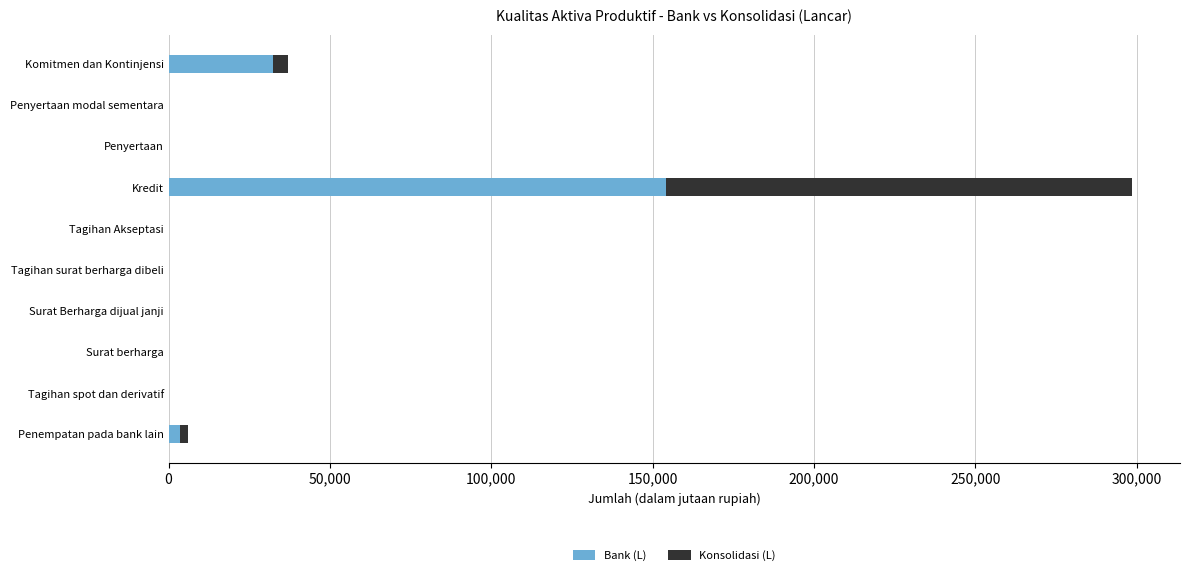

The value of Bank (L) at Surat berharga is 0. True or false?

True